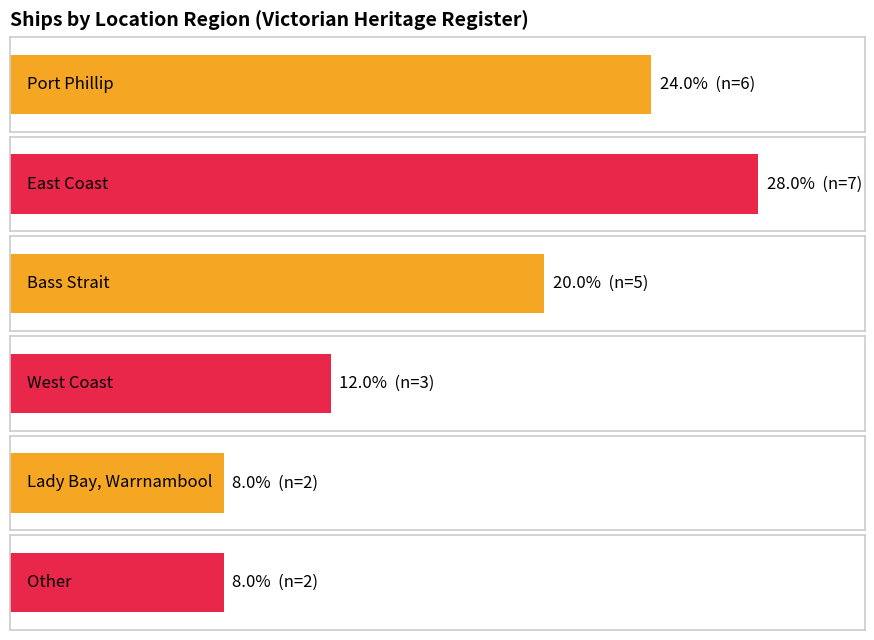

Rank the categories by value from highest to lowest.

East Coast, Port Phillip, Bass Strait, West Coast, Lady Bay, Warrnambool, Other